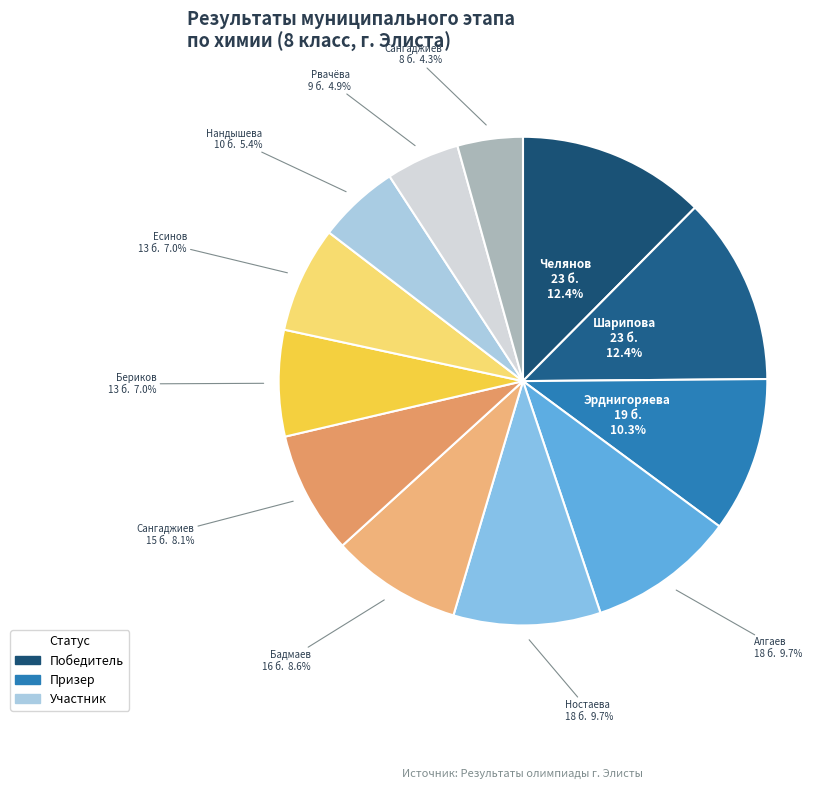

How many slices are in this pie chart?

12